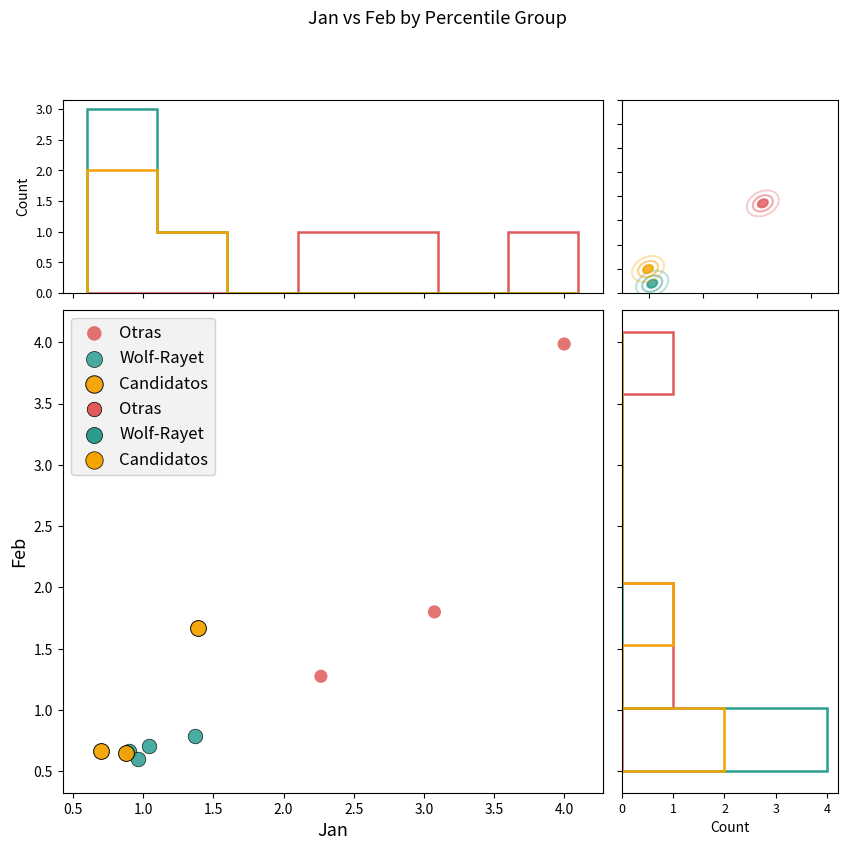

Which series has the largest Y range (max minus min)?

Otras